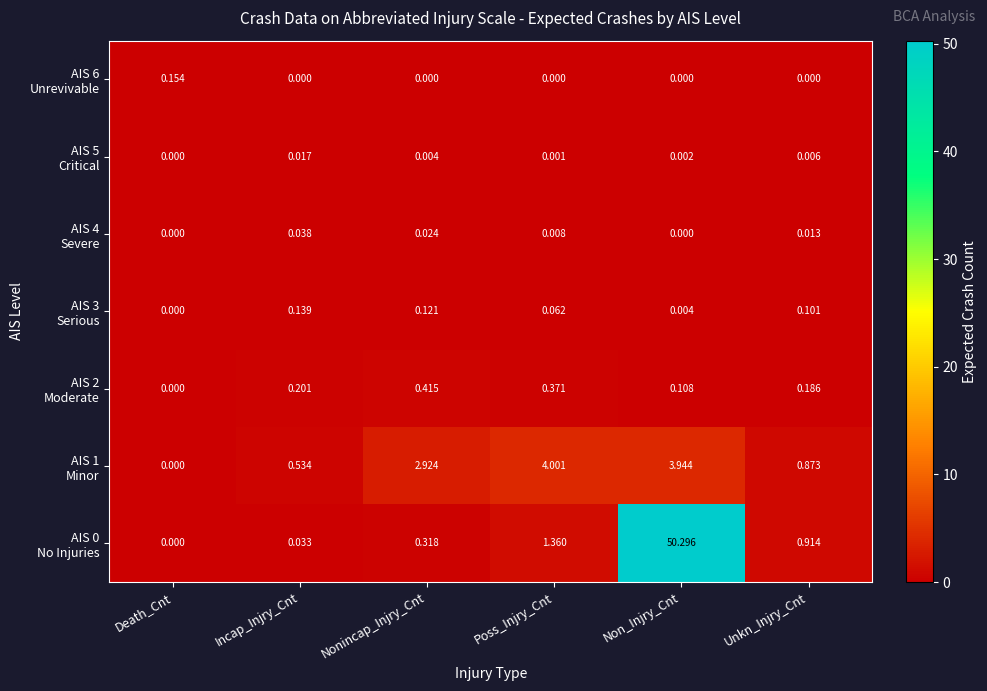

At which category is the sum across all series the highest?

Non_Injry_Cnt